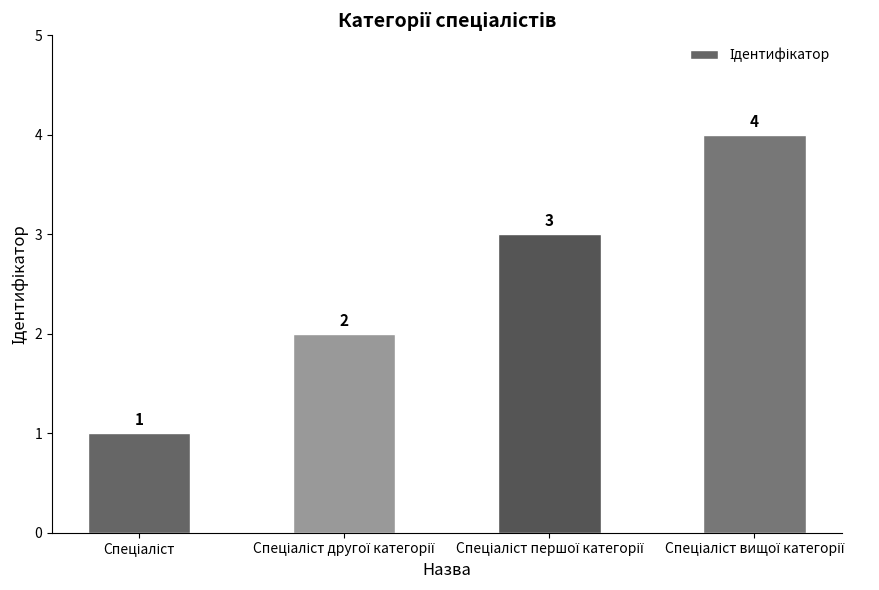

What is the maximum value shown in the chart?

4